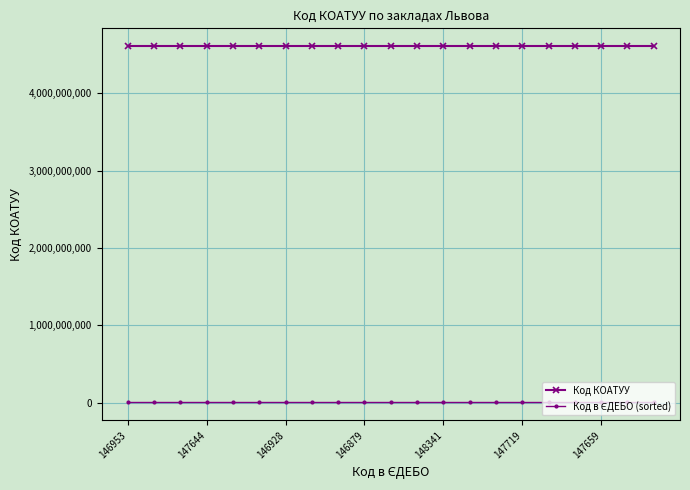

At how many categories does at least one series exceed 3879194541?

21